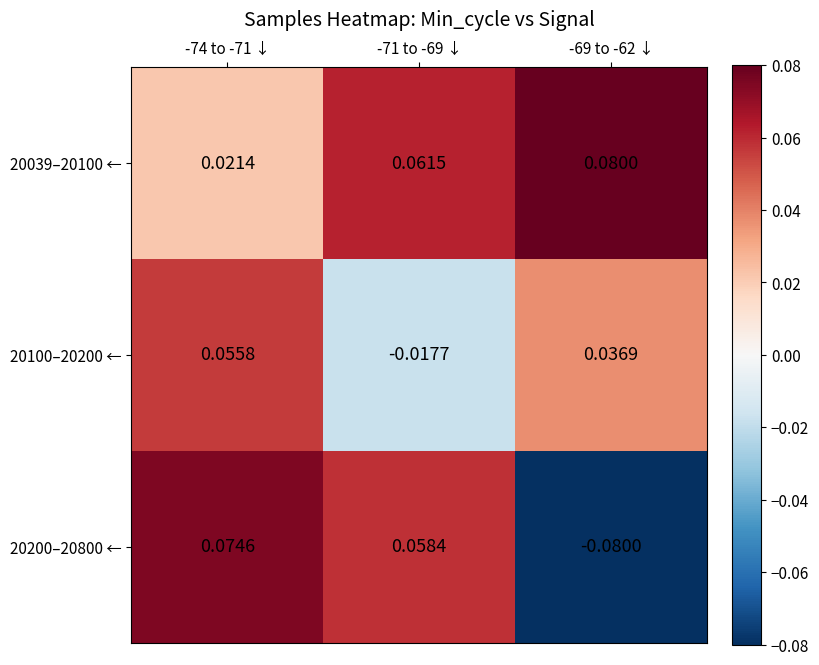

Is the value of 20039–20100 ← at -74 to -71 ↓ greater than the value of 20100–20200 ← at -69 to -62 ↓?

No